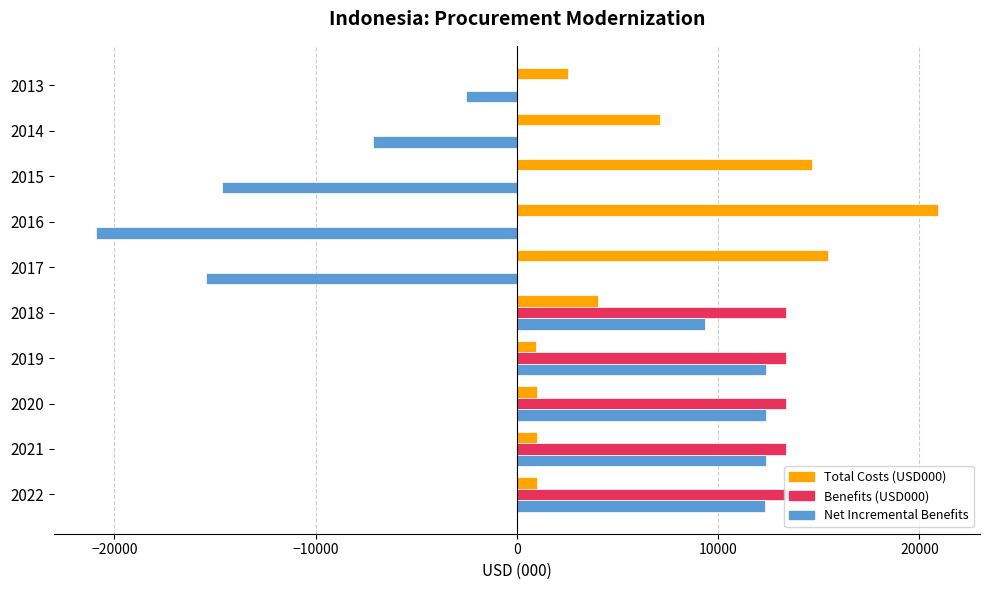

Which label corresponds to the largest value in the chart?

2016